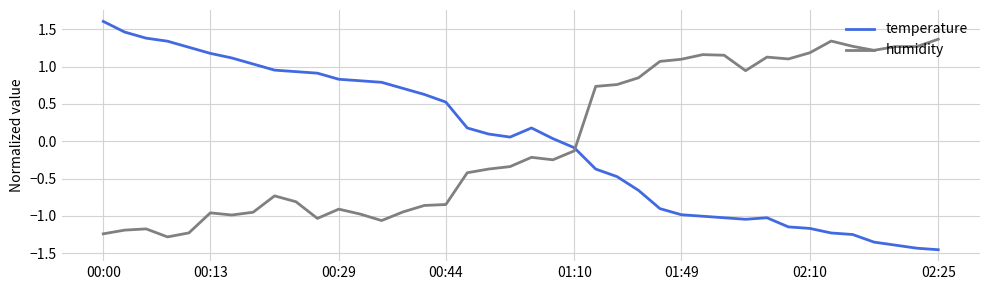

Which series has the widest spread of values?

temperature